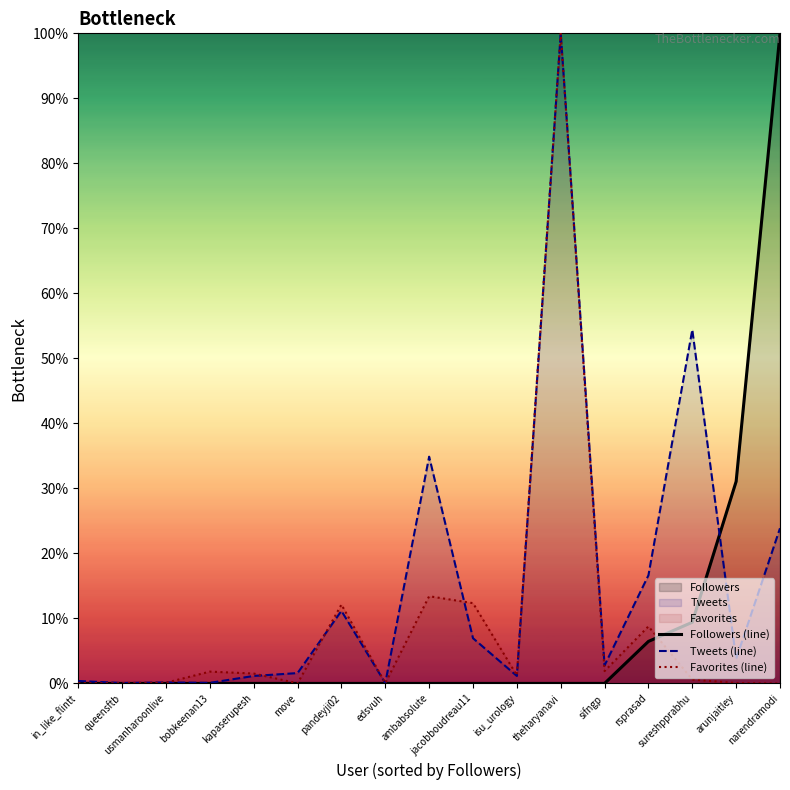

What position from the left is jacobboudreau11?

10